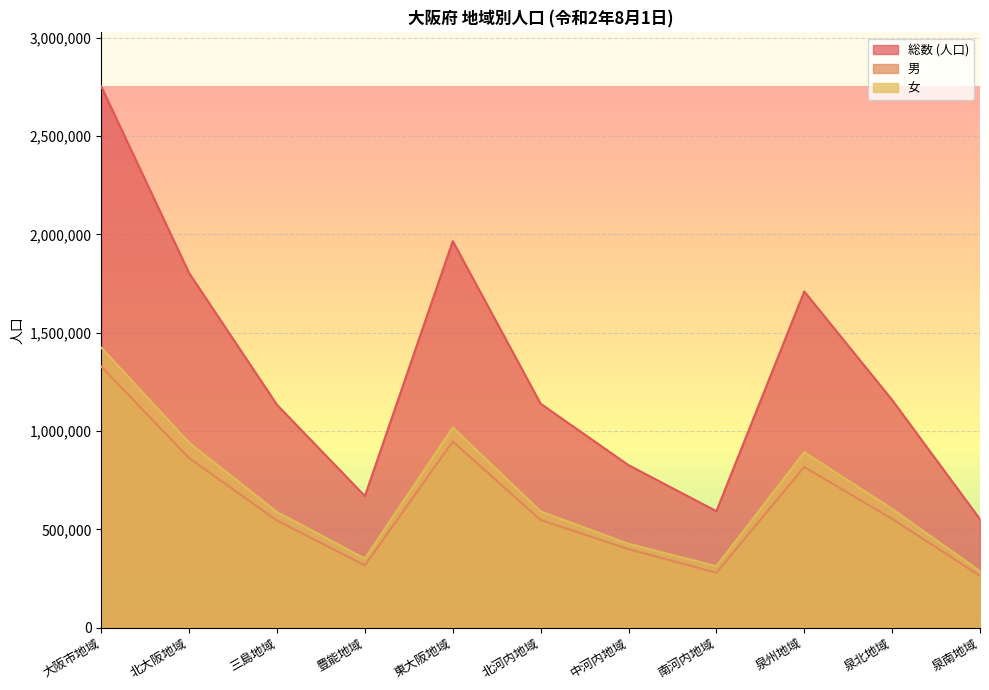

The 総数 (人口) series shows 3070595 at 泉州地域. True or false?

False